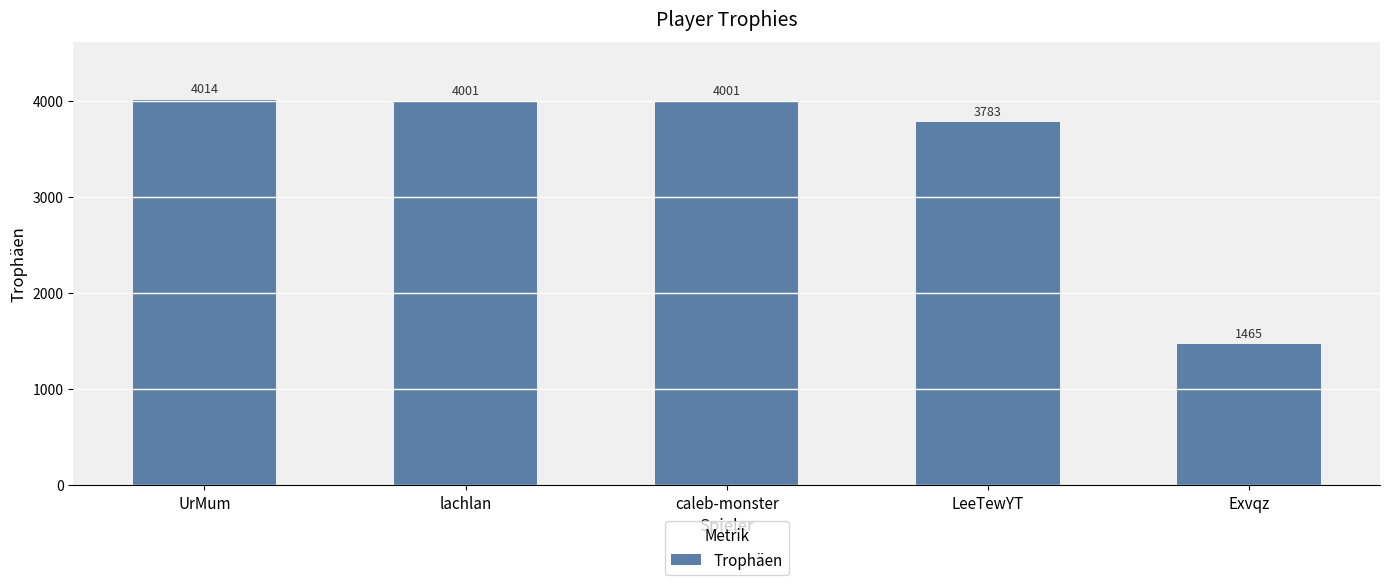

At which label is the value closest to 2739?

LeeTewYT